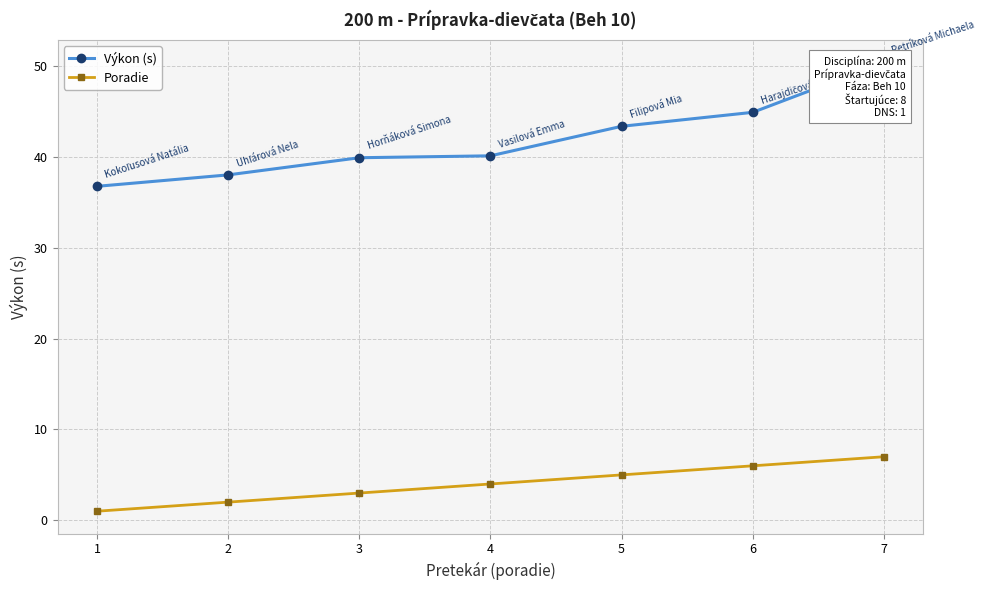

What is the average value of the Výkon (s) series?

41.9